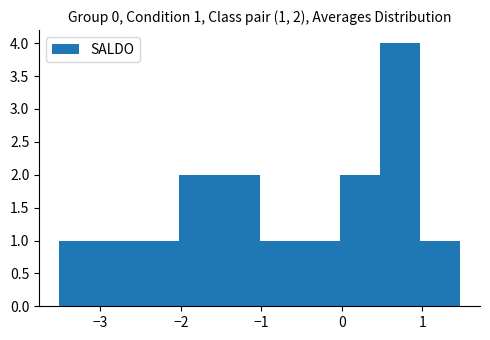

Over which range of the x-axis is the bar tallest?

0.5 to 1.0